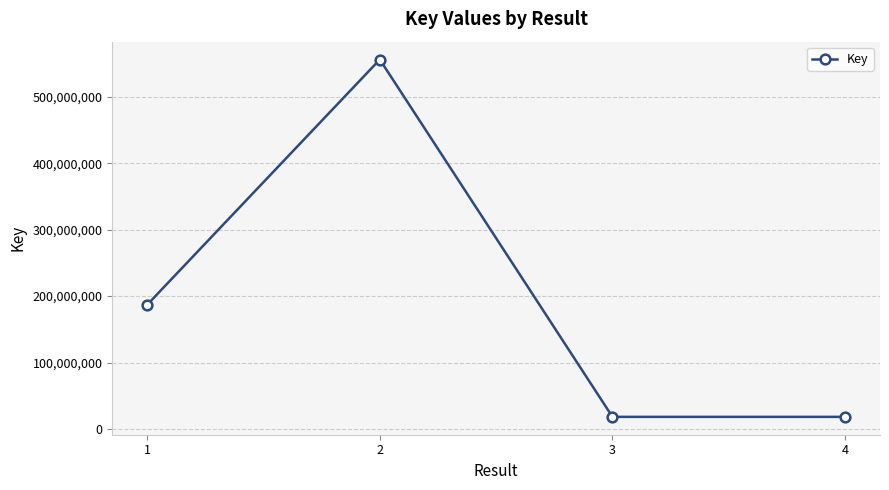

What is the difference between the second highest and second lowest values?

168653411